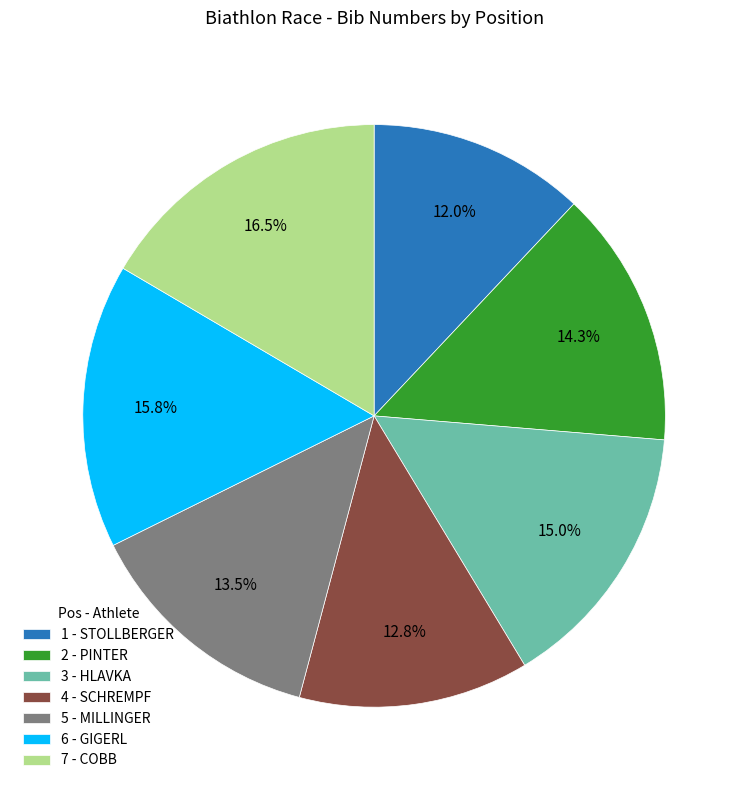

True or false: 1 - STOLLBERGER accounts for 4% of the total.

False